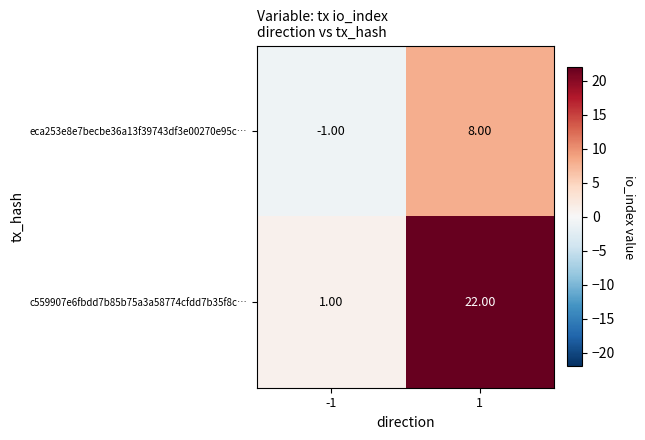

List the series in order of their overall mean, lowest first.

eca253e8e7becbe36a13f39743df3e00270e95c…, c559907e6fbdd7b85b75a3a58774cfdd7b35f8c…